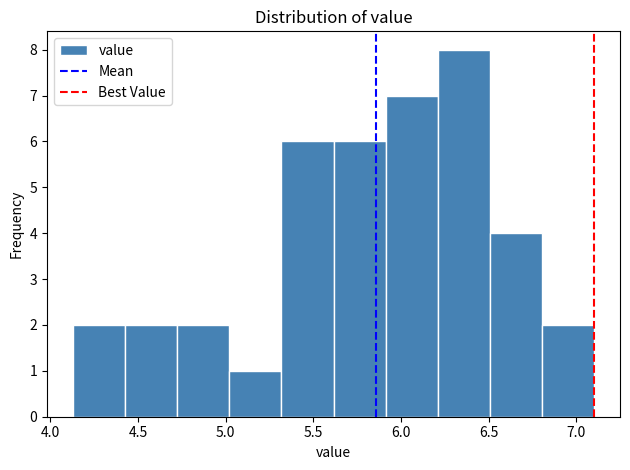

Over which range of the x-axis is the bar tallest?

6.20 to 6.50